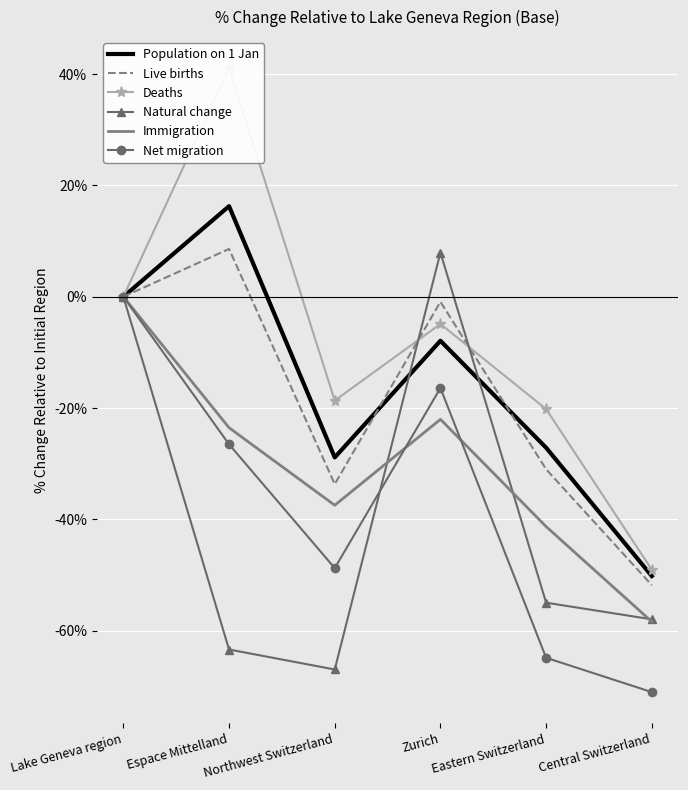

What are all the series names shown in the legend?

Population on 1 Jan, Live births, Deaths, Natural change, Immigration, Net migration